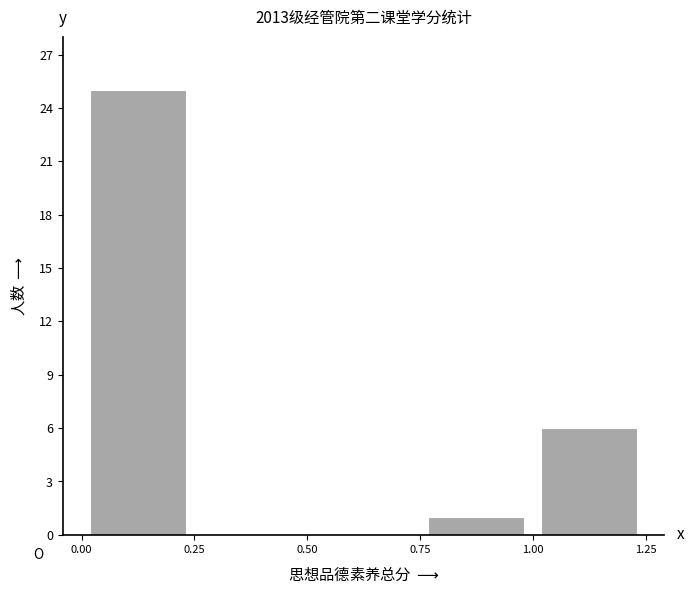

Over which range of the x-axis is the bar tallest?

0.00 to 0.25